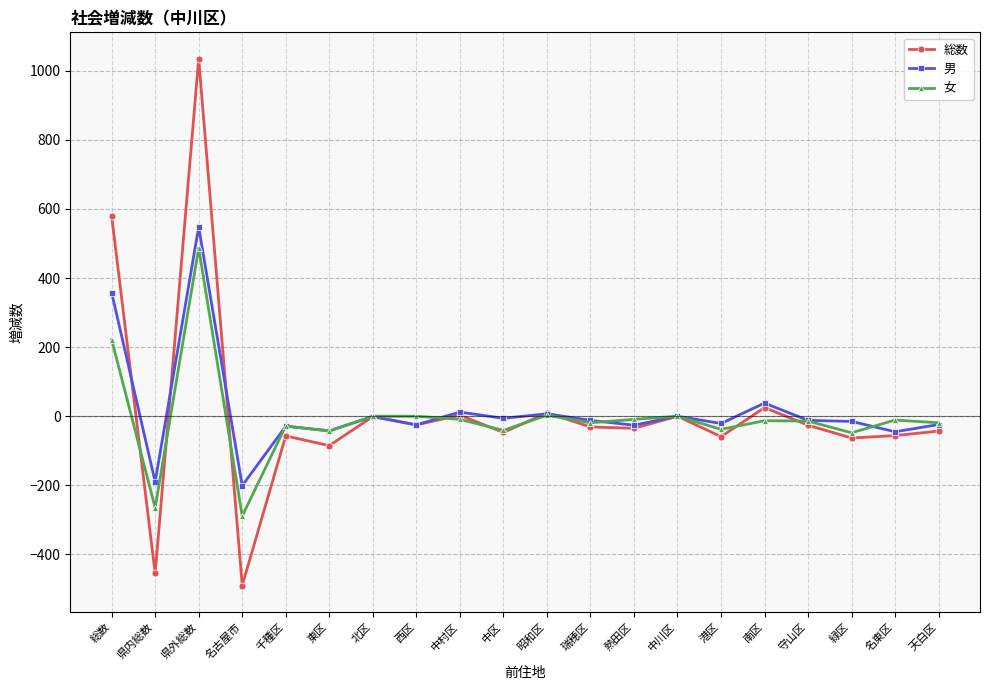

In 総数, how many points are higher than both neighbors (excluding endpoints)?

7